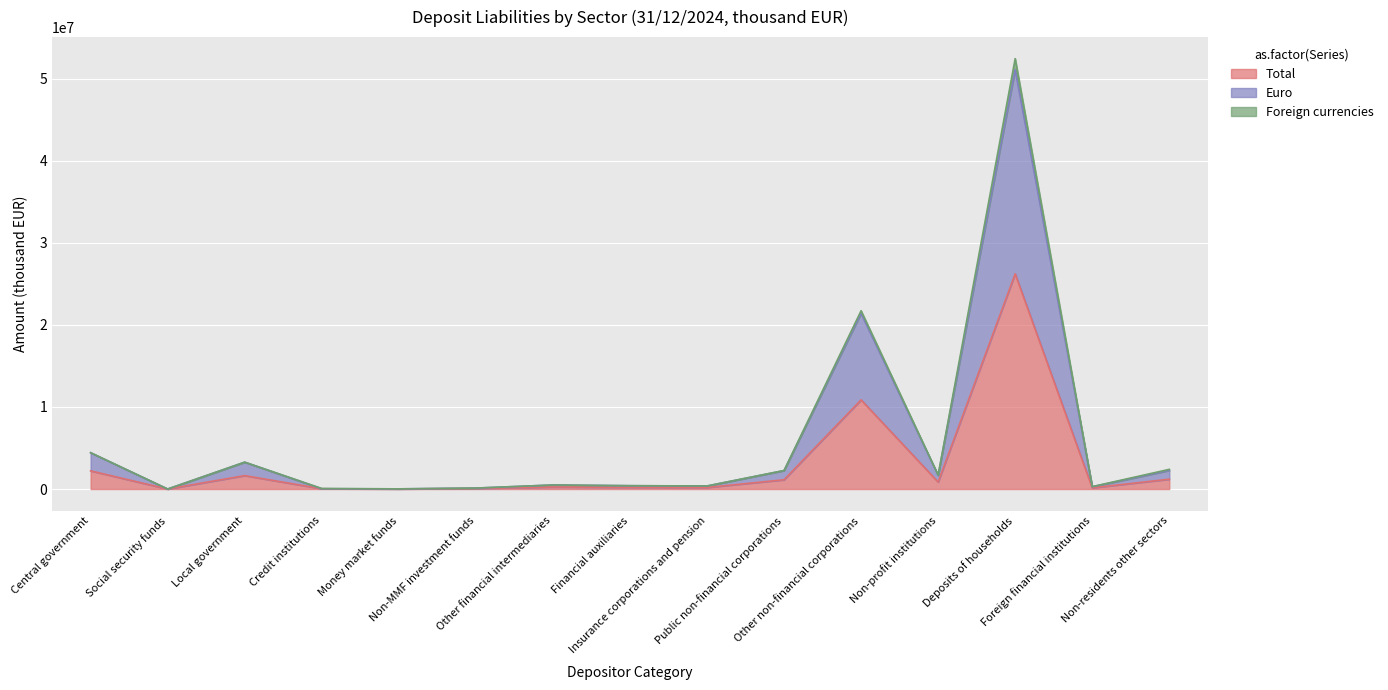

Which has a higher value, Foreign financial institutions or Public non-financial corporations?

Public non-financial corporations